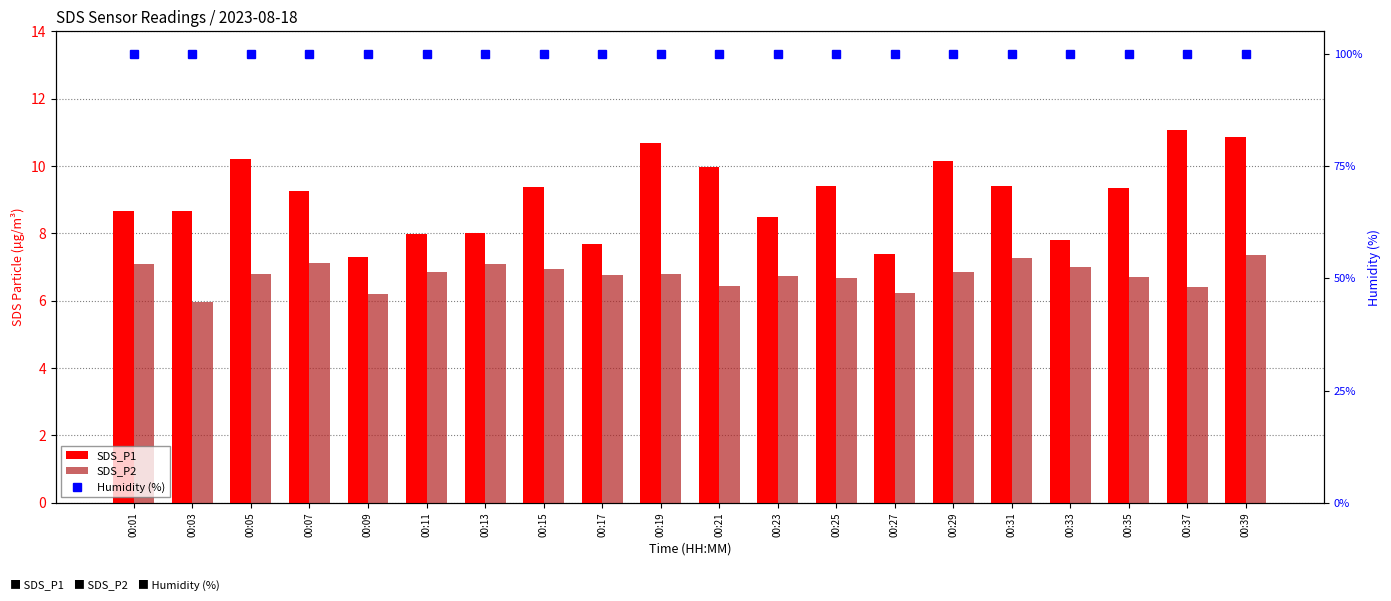

How many data points in SDS_P2 are above 6?

19